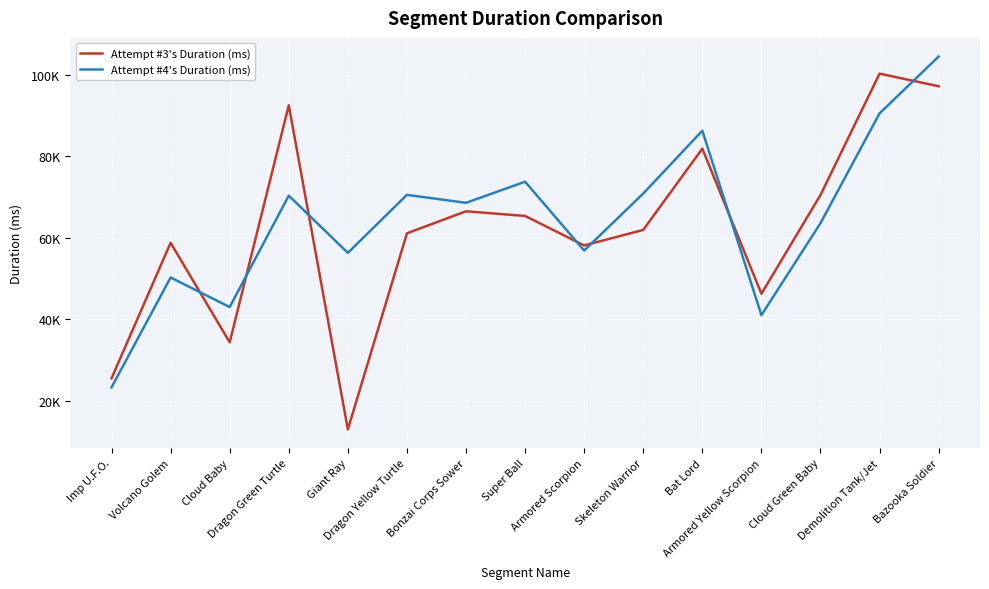

Count the Attempt #3's Duration (ms) values in the range 46301 to 81878.

9